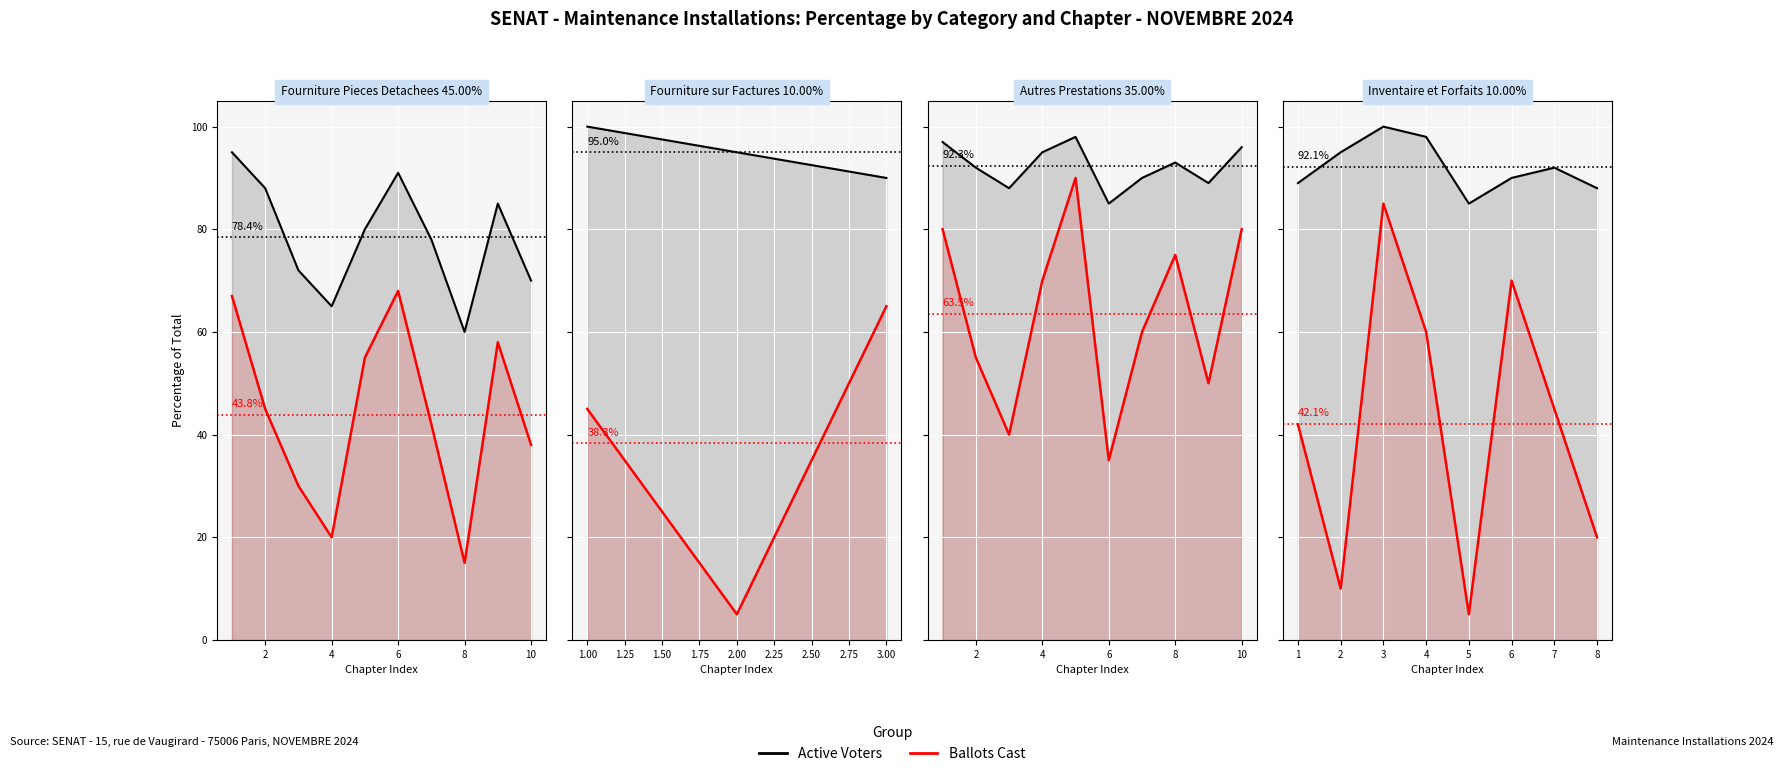

Between 2 and 6, which is larger?

6